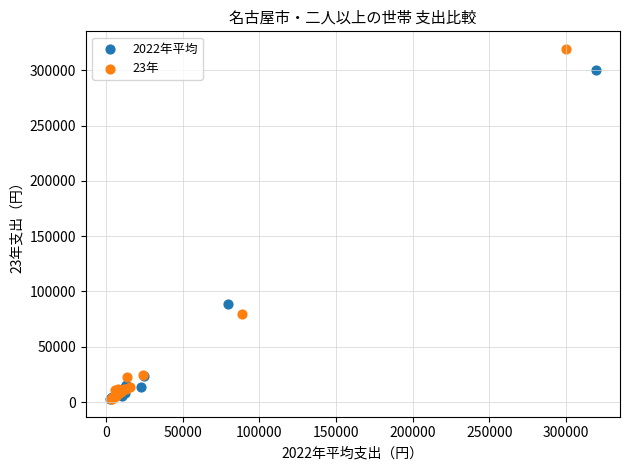

Which series contains the highest Y value?

23年